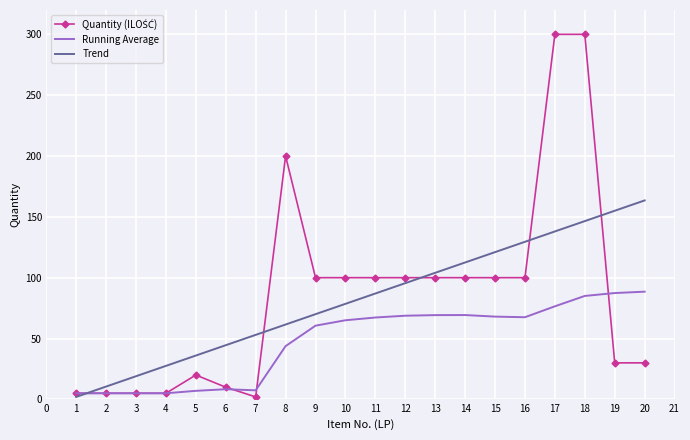

What is the maximum value for Running Average?

88.5